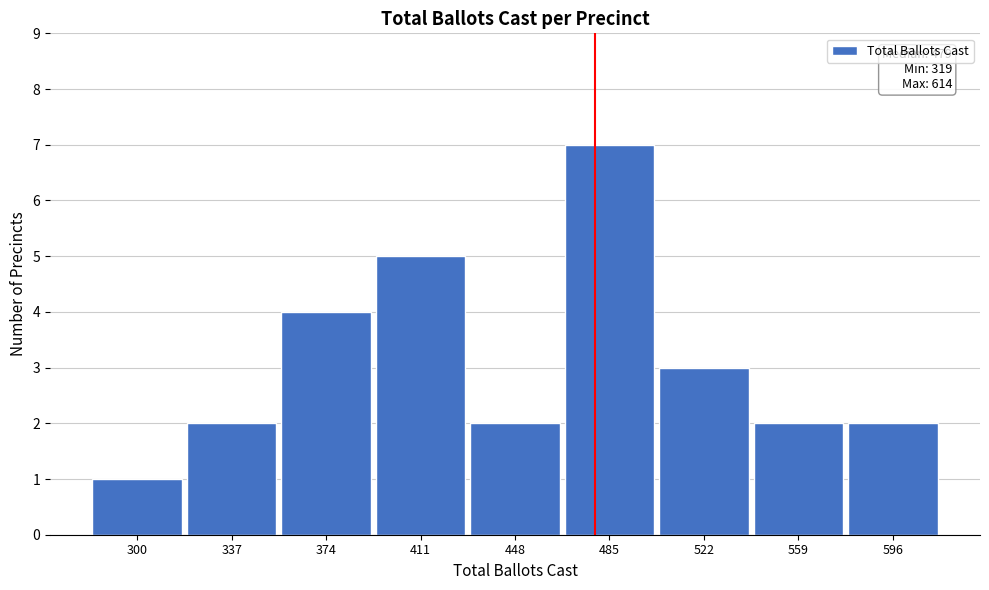

Reading left to right, list all the values displayed in this chart.

300=1	337=2	374=4	411=5	448=2	485=7	522=3	559=2	596=2